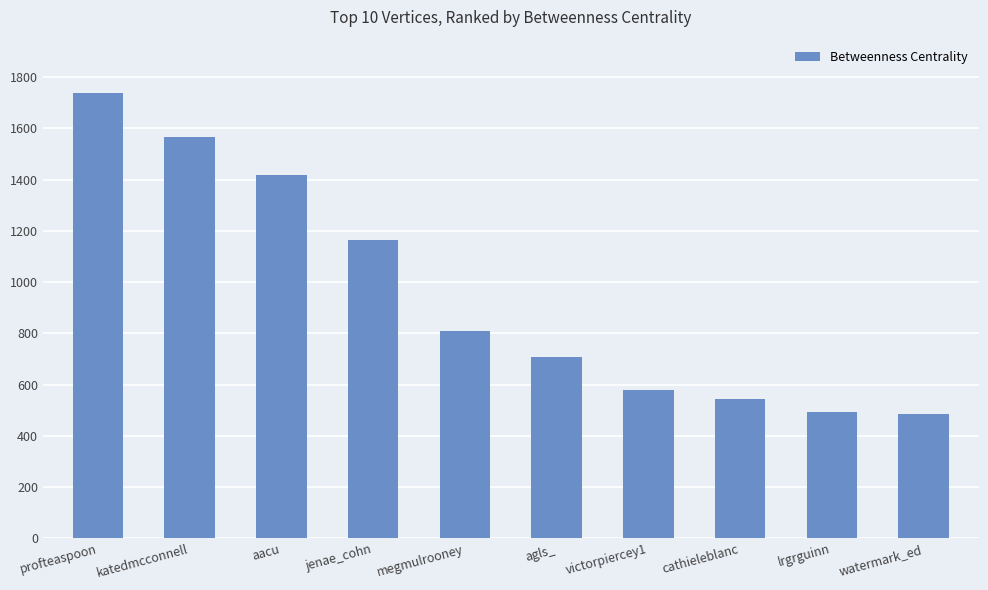

What is the change in value from profteaspoon to aacu?

-318.2